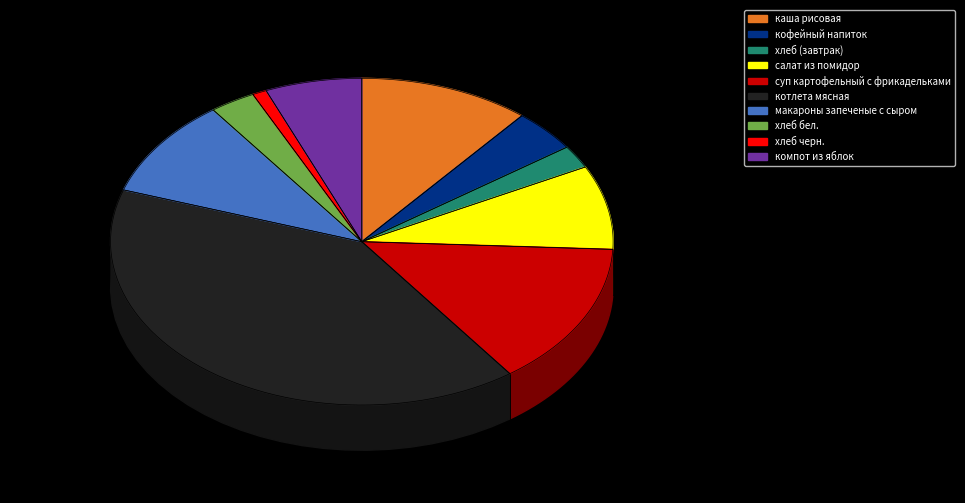

To the nearest percent, what is the average slice percentage?

10%